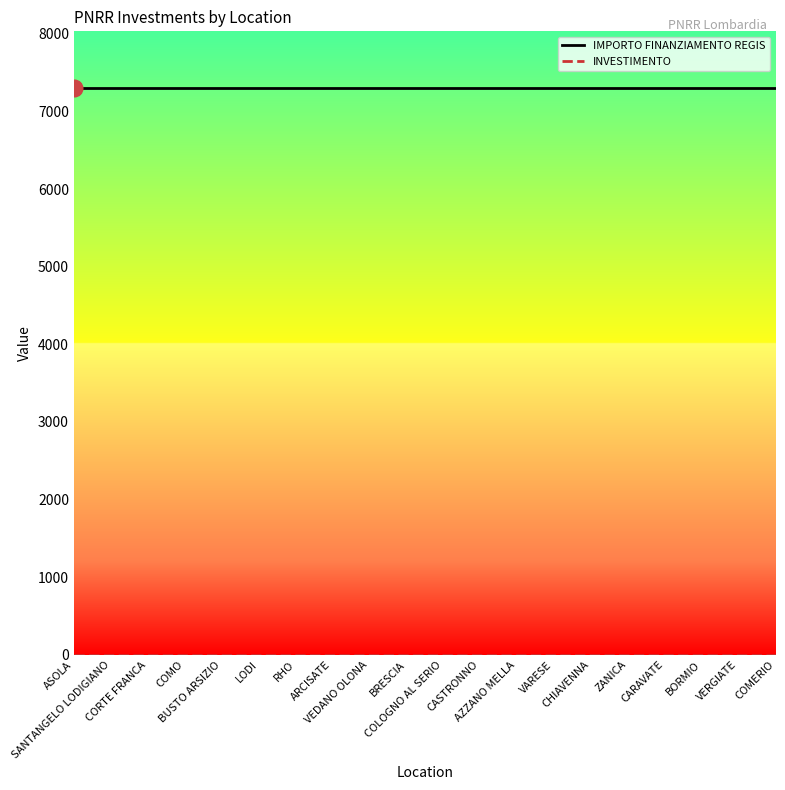

What is the minimum value for IMPORTO FINANZIAMENTO REGIS?

7301.0